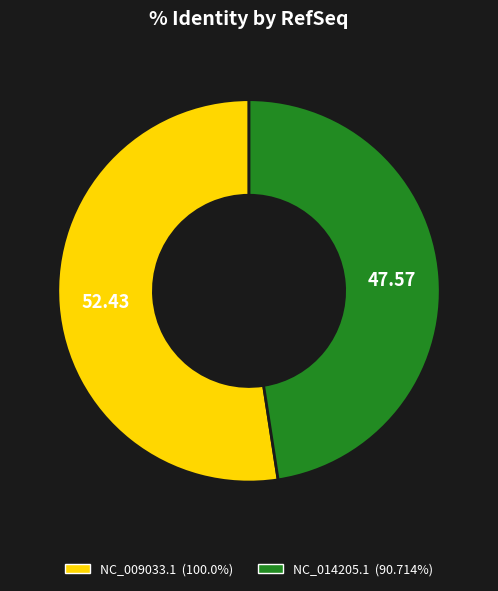

Which category has the biggest portion of the pie?

NC_009033.1